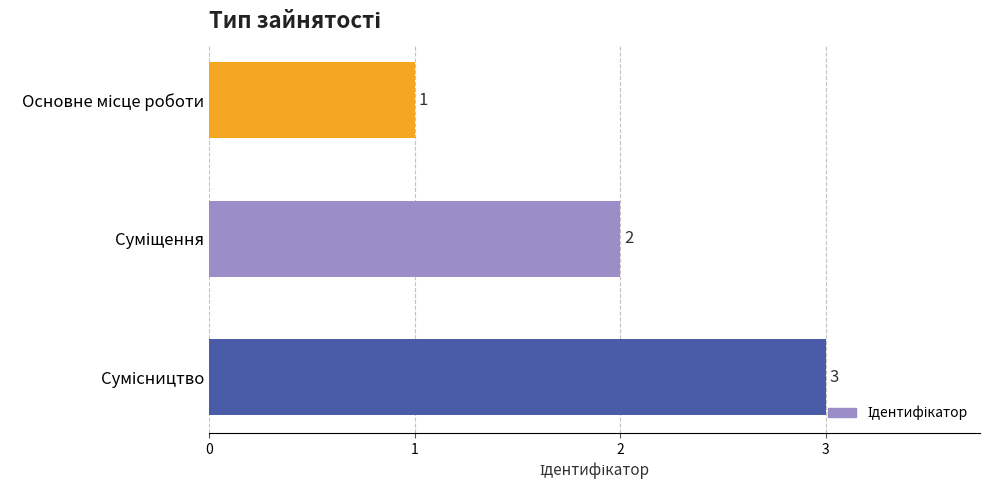

What is the value of the 3rd bar from the top?

3